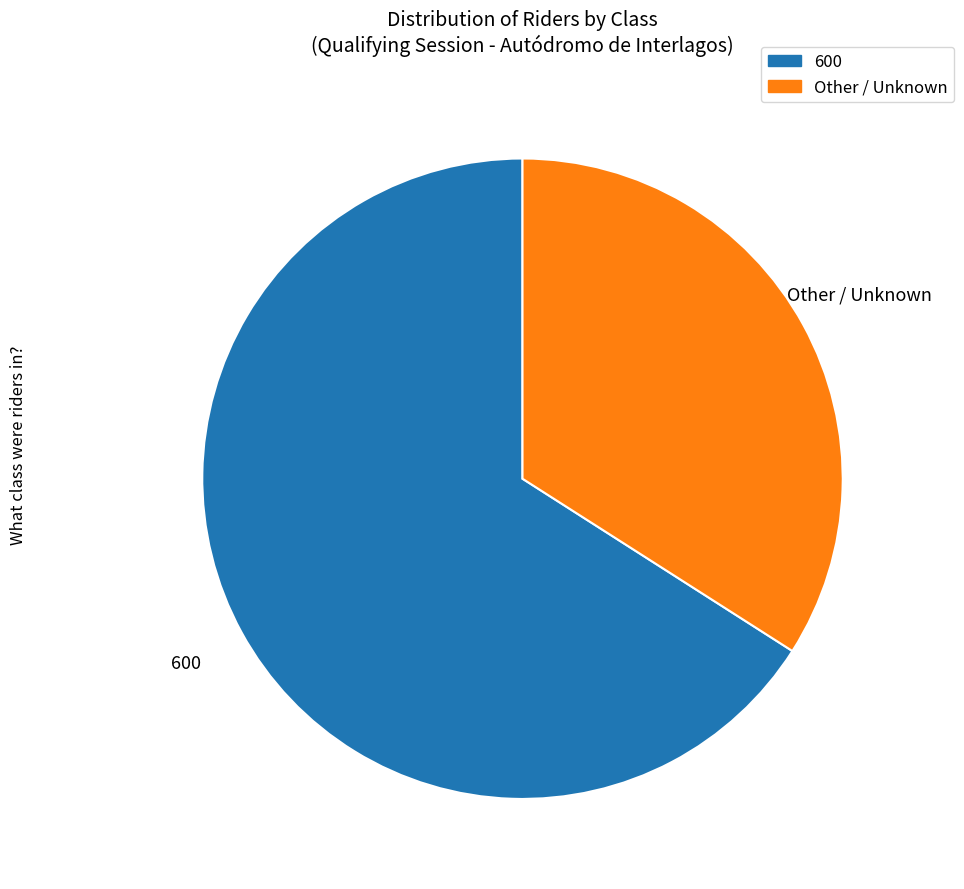

What is the largest slice in the pie chart?

600